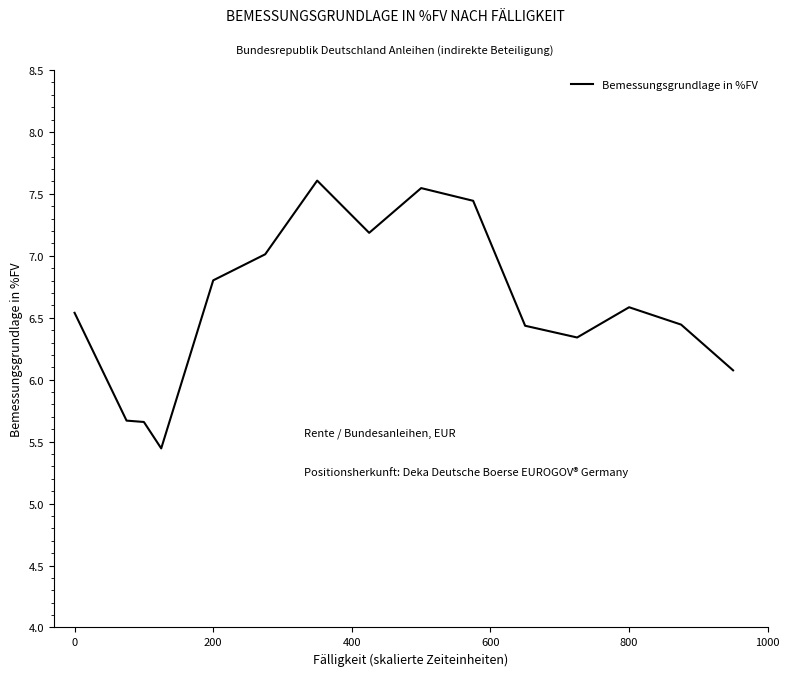

The chart shows a value of 3.8 at 200. True or false?

False